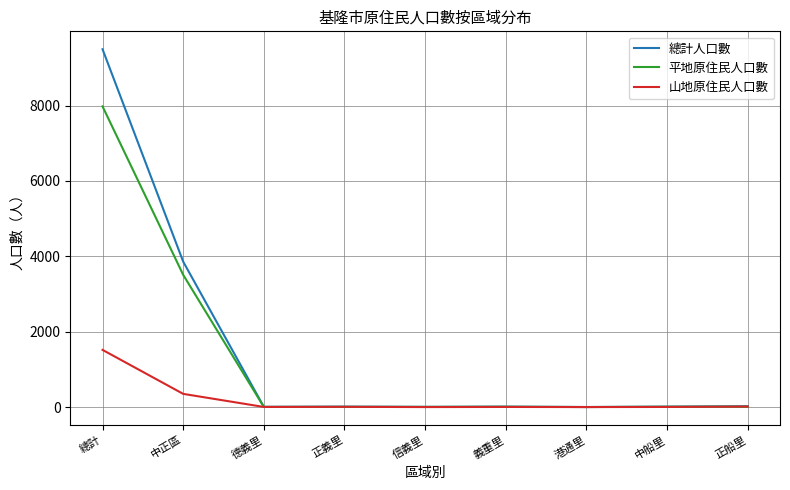

Which series changed the most between 中正區 and 正義里?

總計人口數